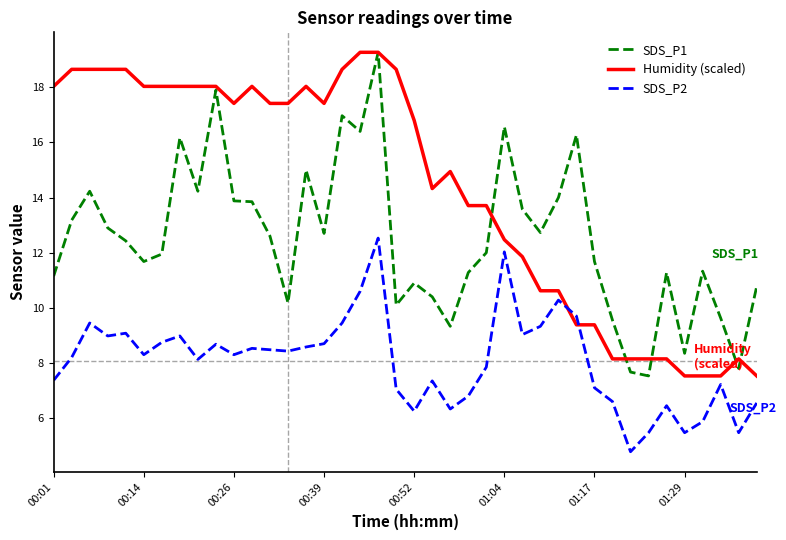

Rank the series by their average value, from lowest to highest.

SDS_P2, SDS_P1, Humidity (scaled)